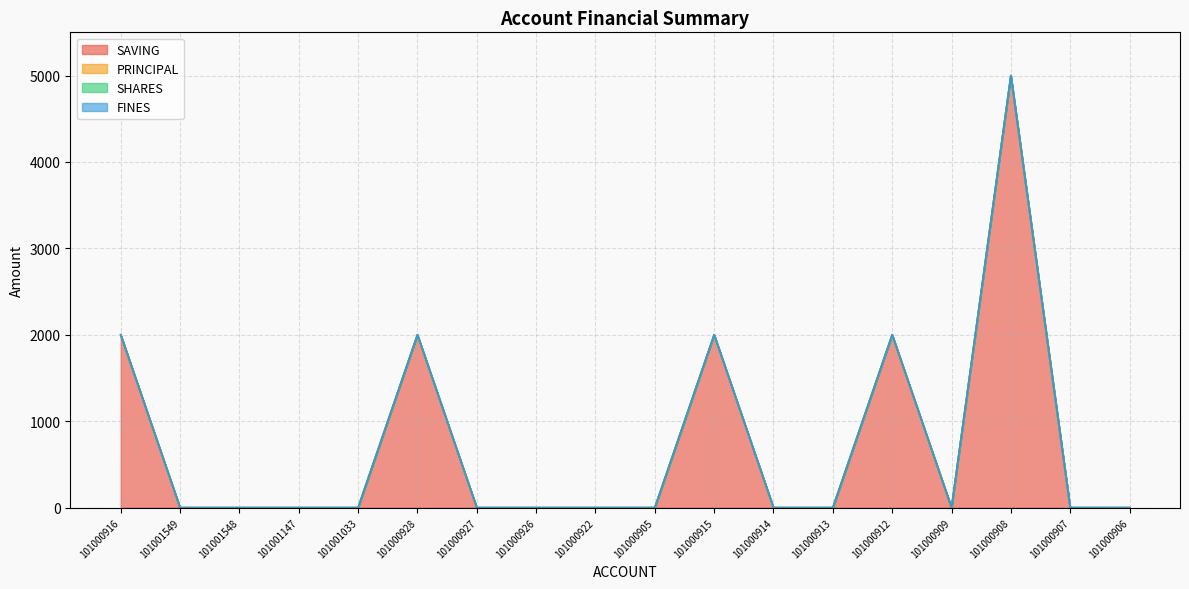

True or false: FINES and SAVING intersect in this chart.

False